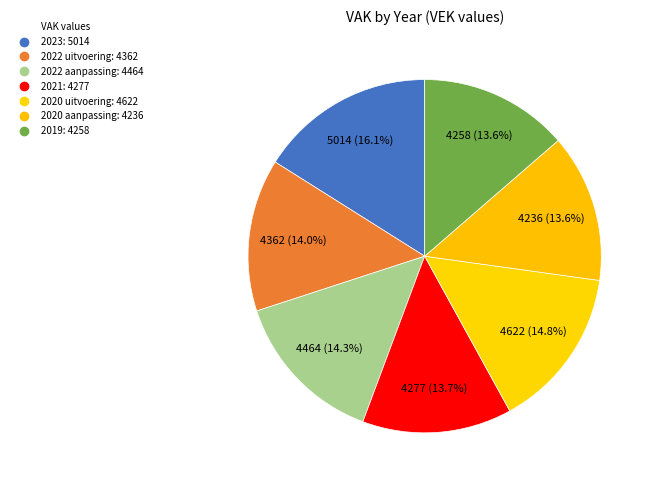

How many segments does this pie chart have?

7